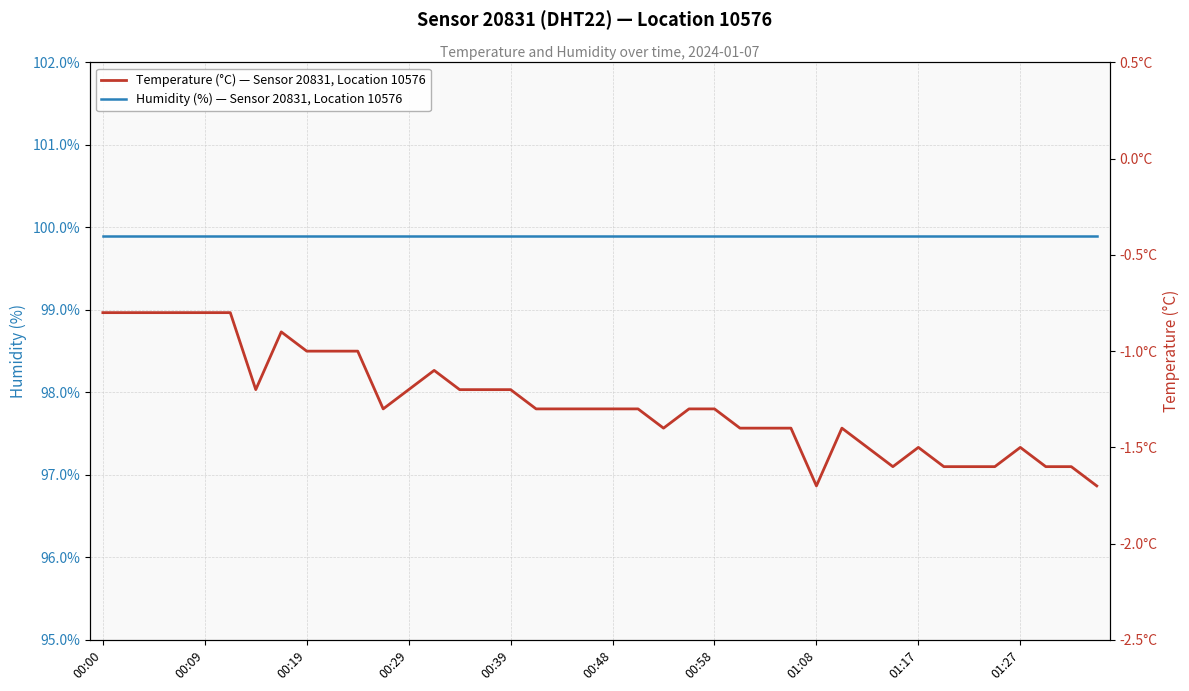

Reading left to right, extract all data points from this chart.

Humidity (%) — Sensor 20831, Location 10576: 99.9	99.9	99.9	99.9	99.9	99.9	99.9	99.9	99.9	99.9	99.9	99.9	99.9	99.9	99.9	99.9	99.9	99.9	99.9	99.9	99.9	99.9	99.9	99.9	99.9	99.9	99.9	99.9	99.9	99.9	99.9	99.9	99.9	99.9	99.9	99.9	99.9	99.9	99.9	99.9
Temperature (°C) — Sensor 20831, Location 10576: -0.8	-0.8	-0.8	-0.8	-0.8	-0.8	-1.2	-0.9	-1.0	-1.0	-1.0	-1.3	-1.2	-1.1	-1.2	-1.2	-1.2	-1.3	-1.3	-1.3	-1.3	-1.3	-1.4	-1.3	-1.3	-1.4	-1.4	-1.4	-1.7	-1.4	-1.5	-1.6	-1.5	-1.6	-1.6	-1.6	-1.5	-1.6	-1.6	-1.7